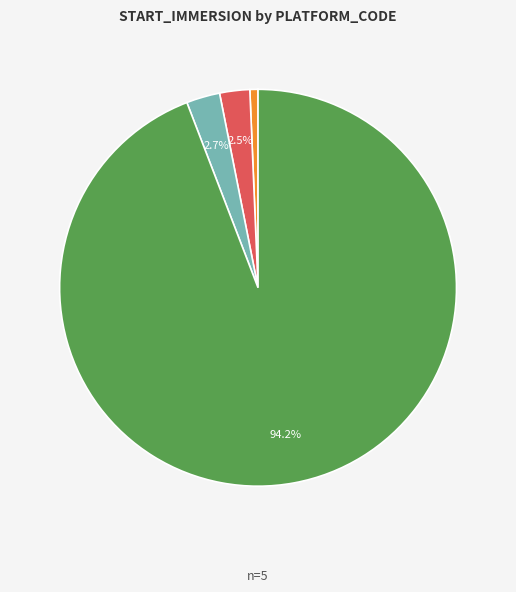

Is there a majority slice in this chart?

Yes